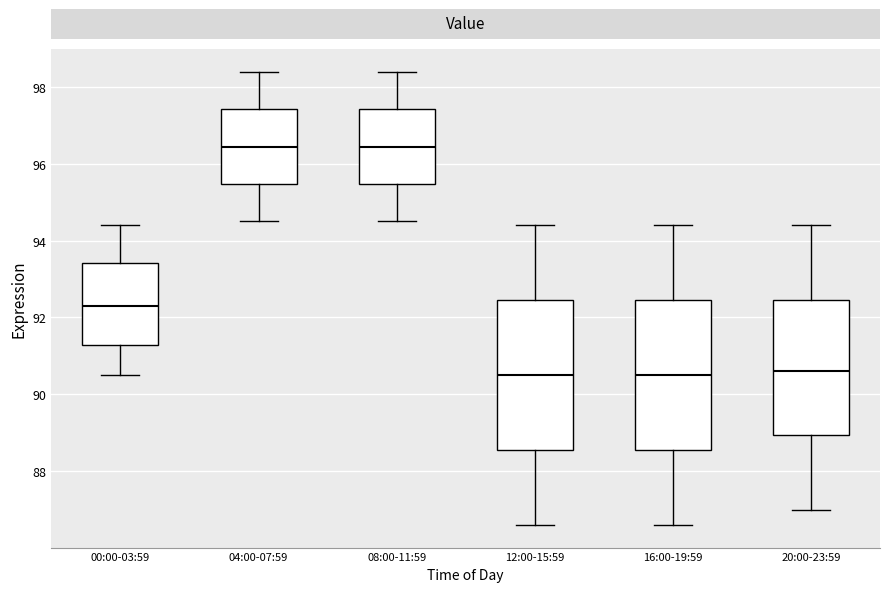

Where does the lower whisker of the box for 20:00-23:59 end on the y-axis? The values are not printed on the chart, so give them approximately, as read against the axis.

87.0